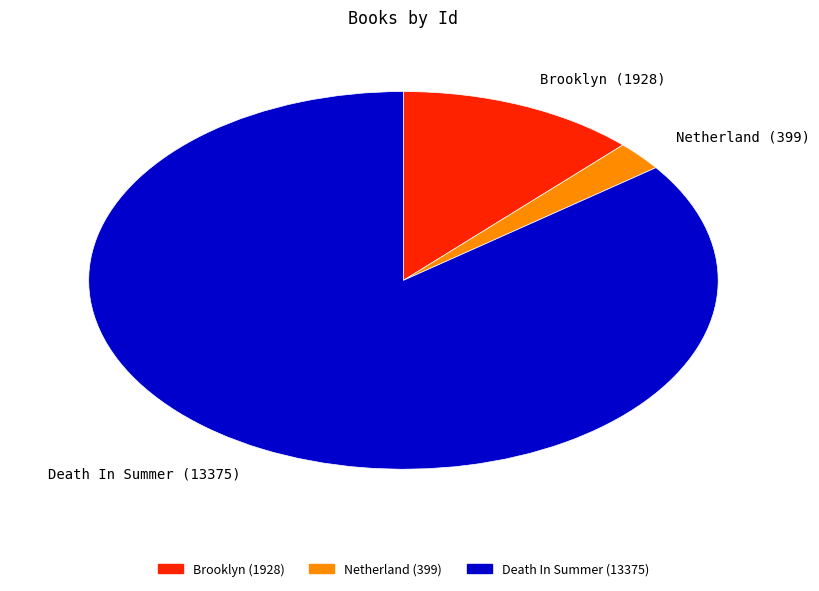

True or false: Death In Summer (13375) accounts for 92% of the total.

False